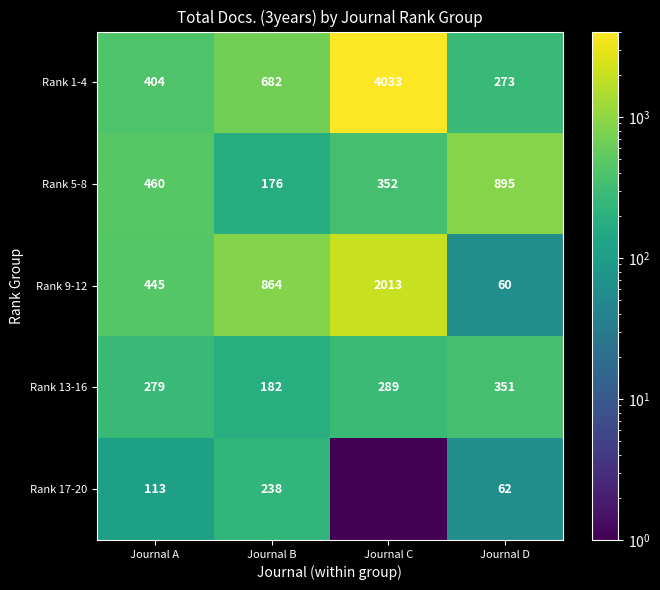

At which label is Rank 5-8 closest to 535?

Journal A